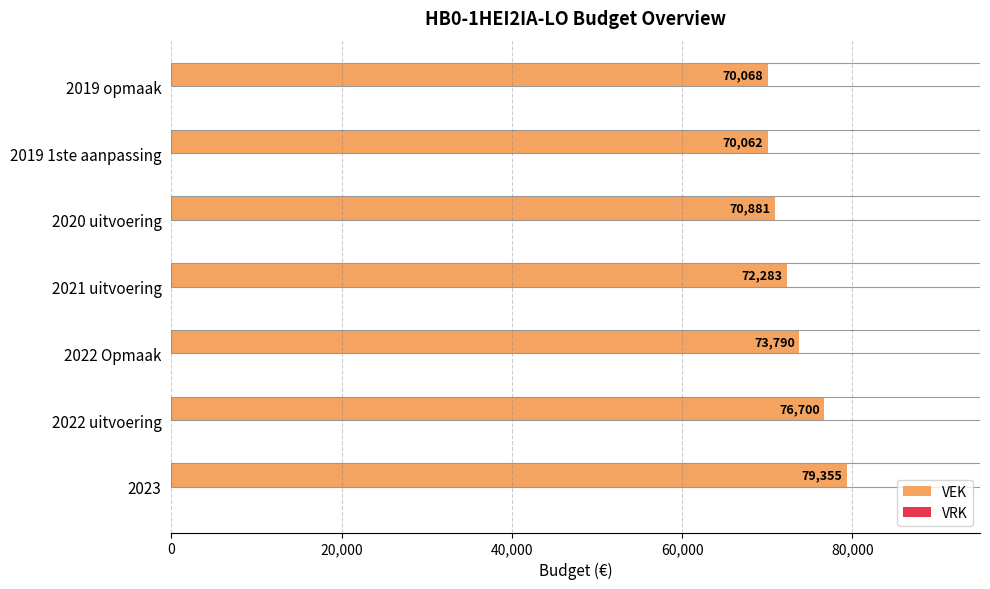

Approximately how many times larger is the value at 2019 opmaak compared to 2020 uitvoering?

1.0